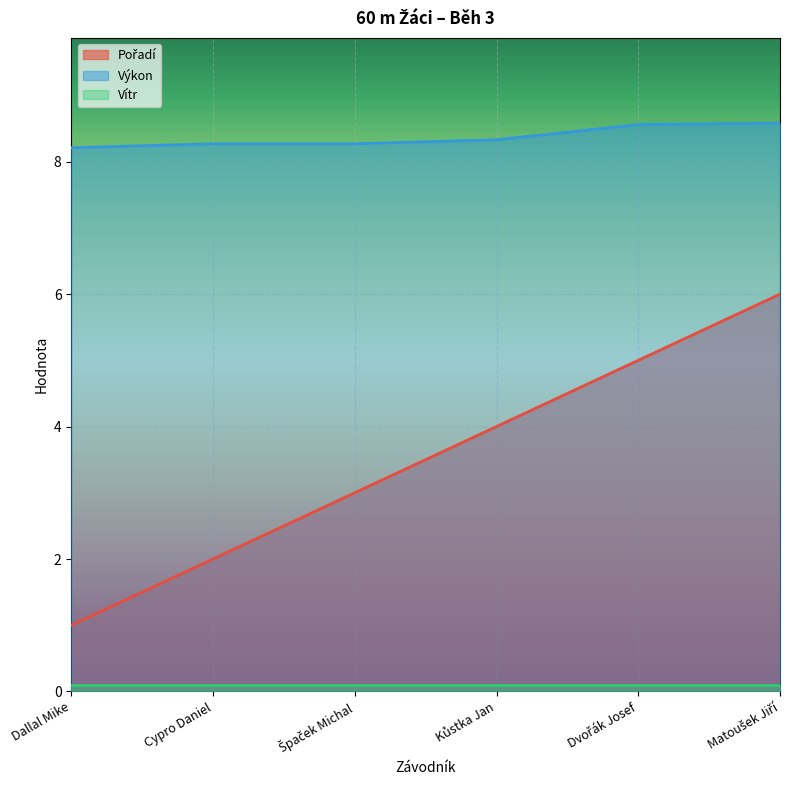

The Pořadí series shows 2.0 at Cypro Daniel. True or false?

True